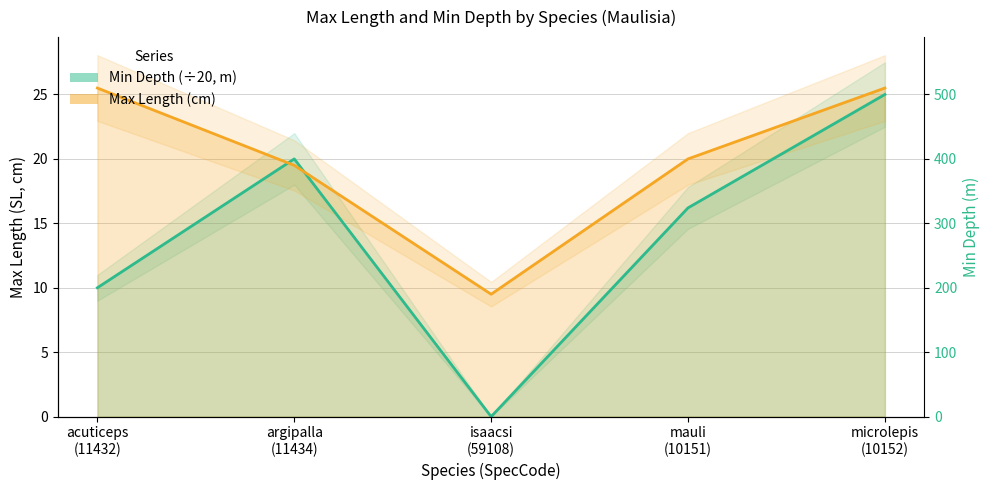

Does the chart display data point markers on the line(s)?

No